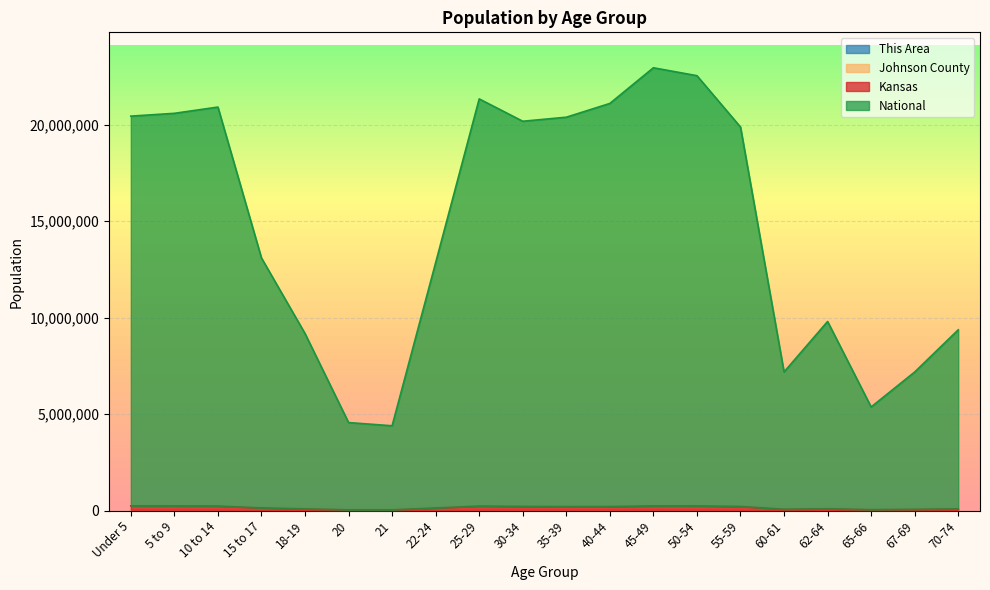

Between 55-59 and 22-24, which is larger?

55-59